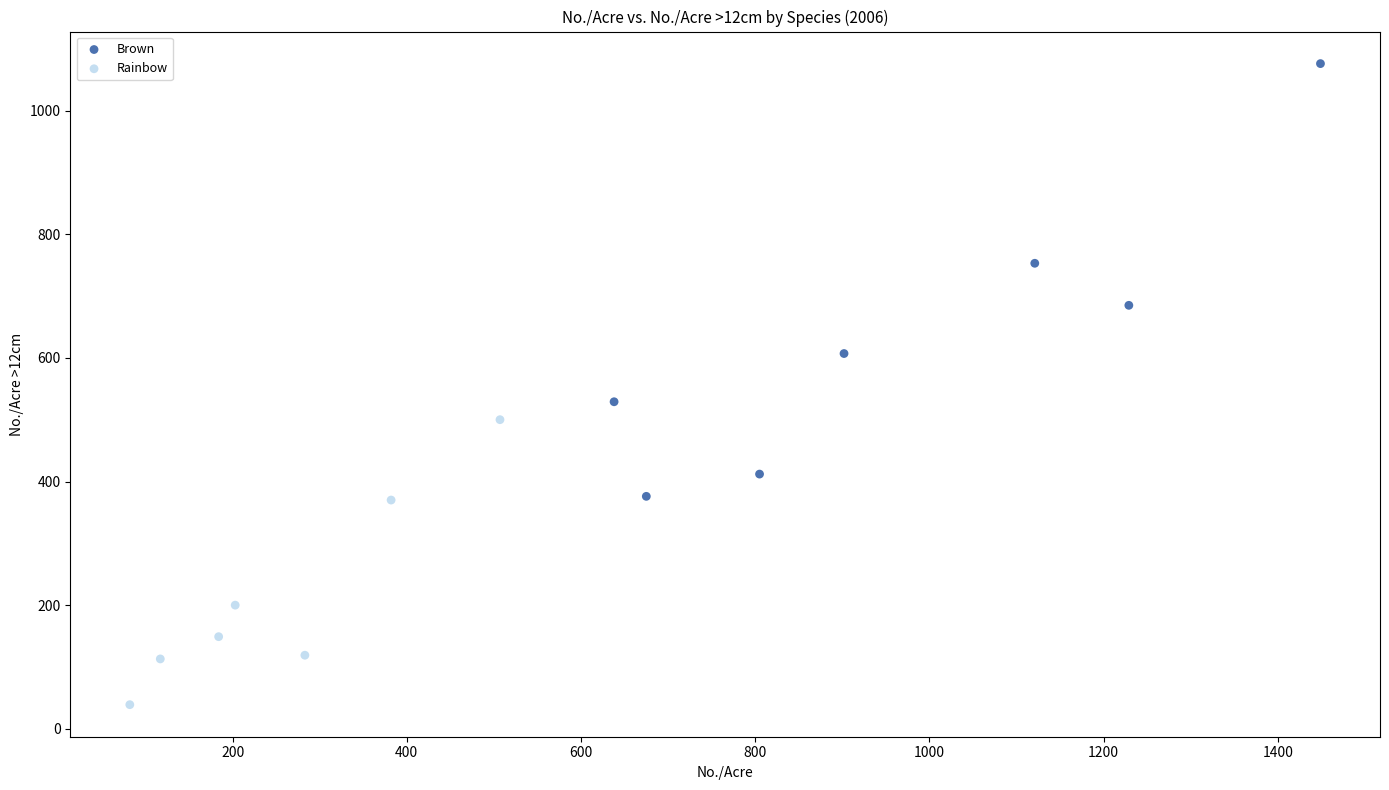

What are all the series names shown in the legend?

Brown, Rainbow